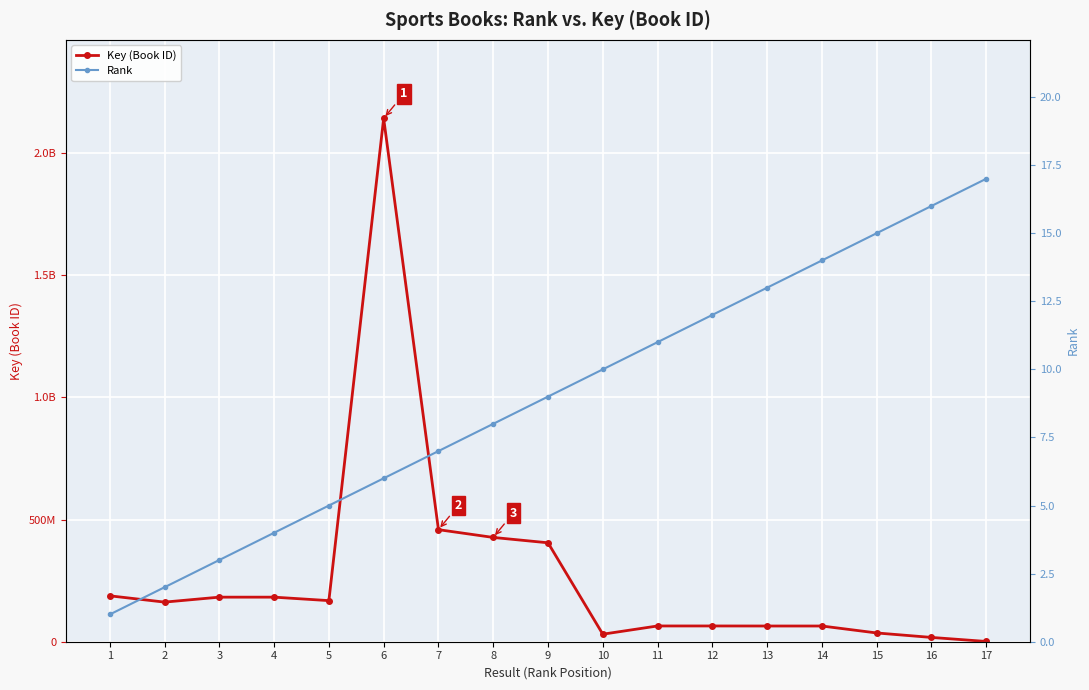

What is the difference between the maximum and minimum values in the Key (Book ID) series?

2141504279